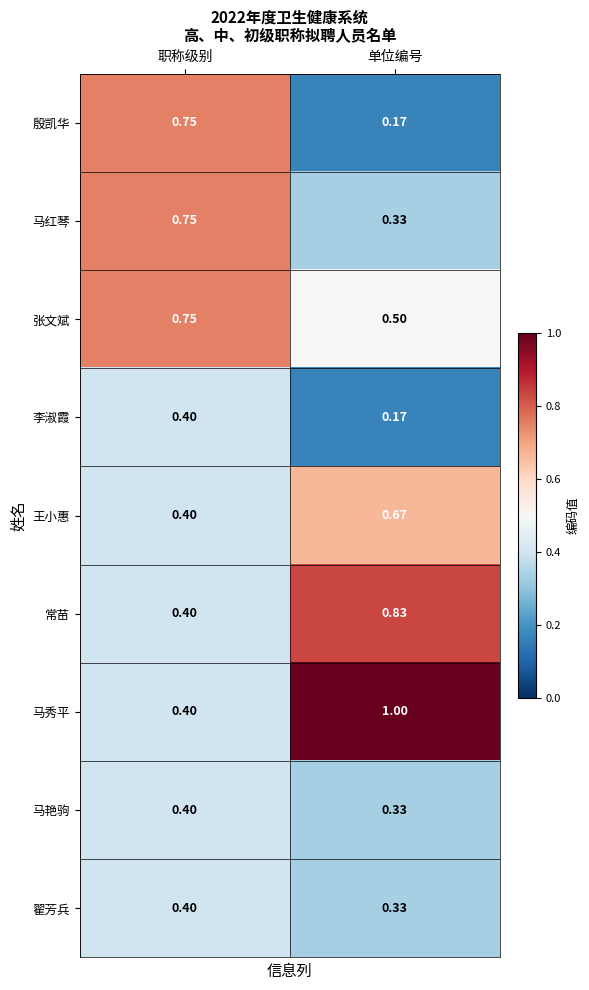

Is it true that 张文斌 equals 0.3 at 单位编号?

False